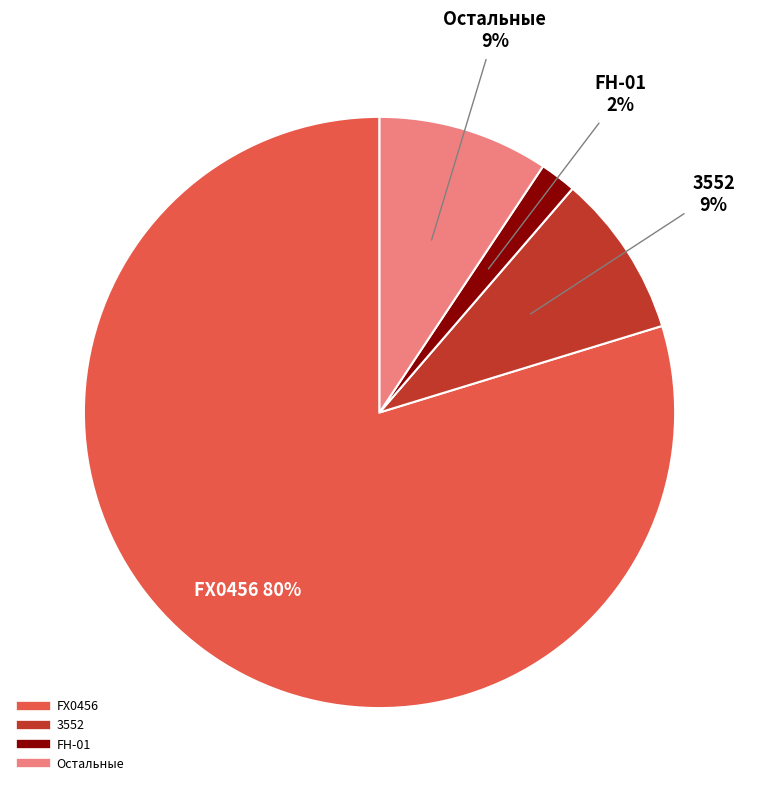

Is there a majority slice in this chart?

Yes